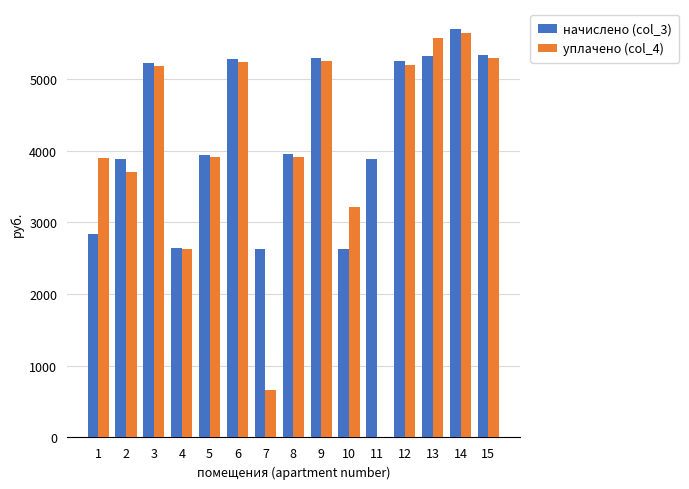

What is the total value across all series at 5?

7846.6